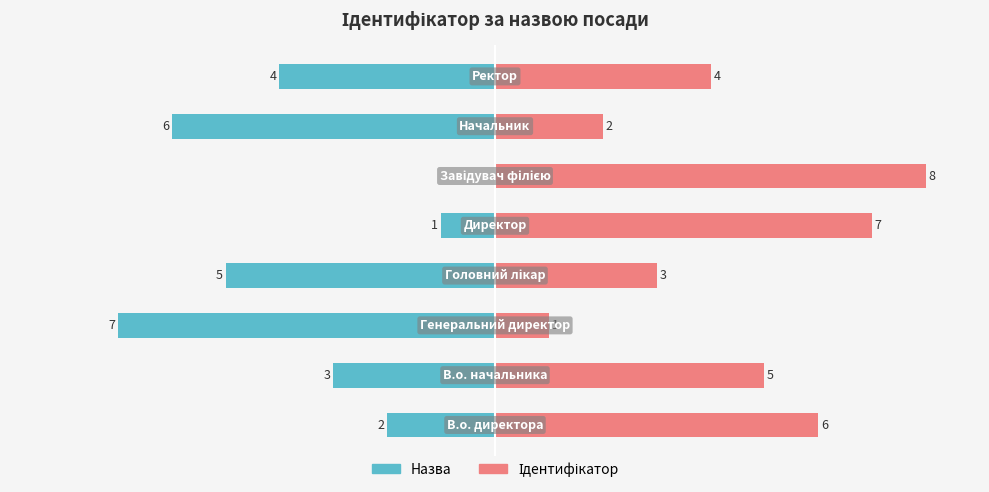

How many Назва values are between -5 and -1?

5